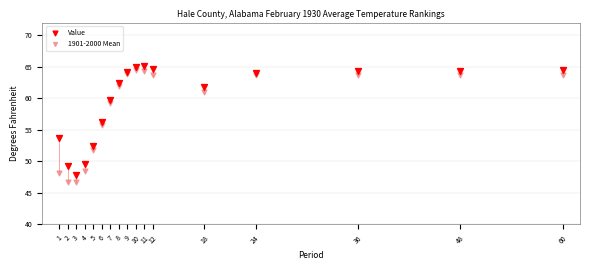

What are all the series names shown in the legend?

Value, 1901-2000 Mean